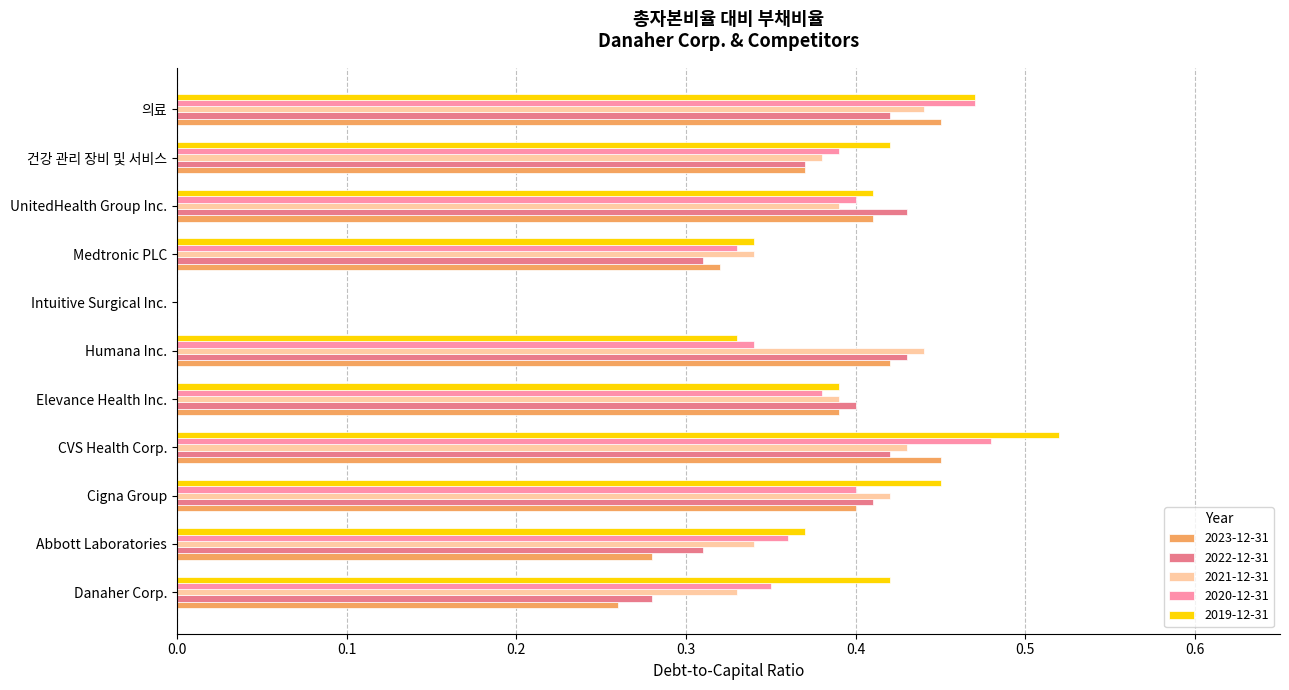

What is the total value across all series at Cigna Group?

2.1